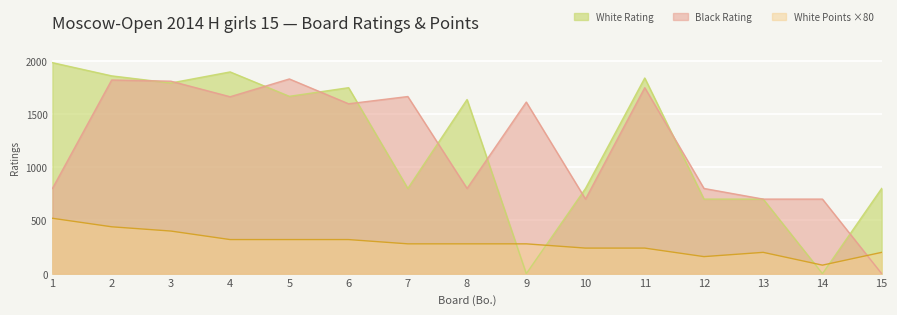

How many data points in Black Rating are above 1595?

7